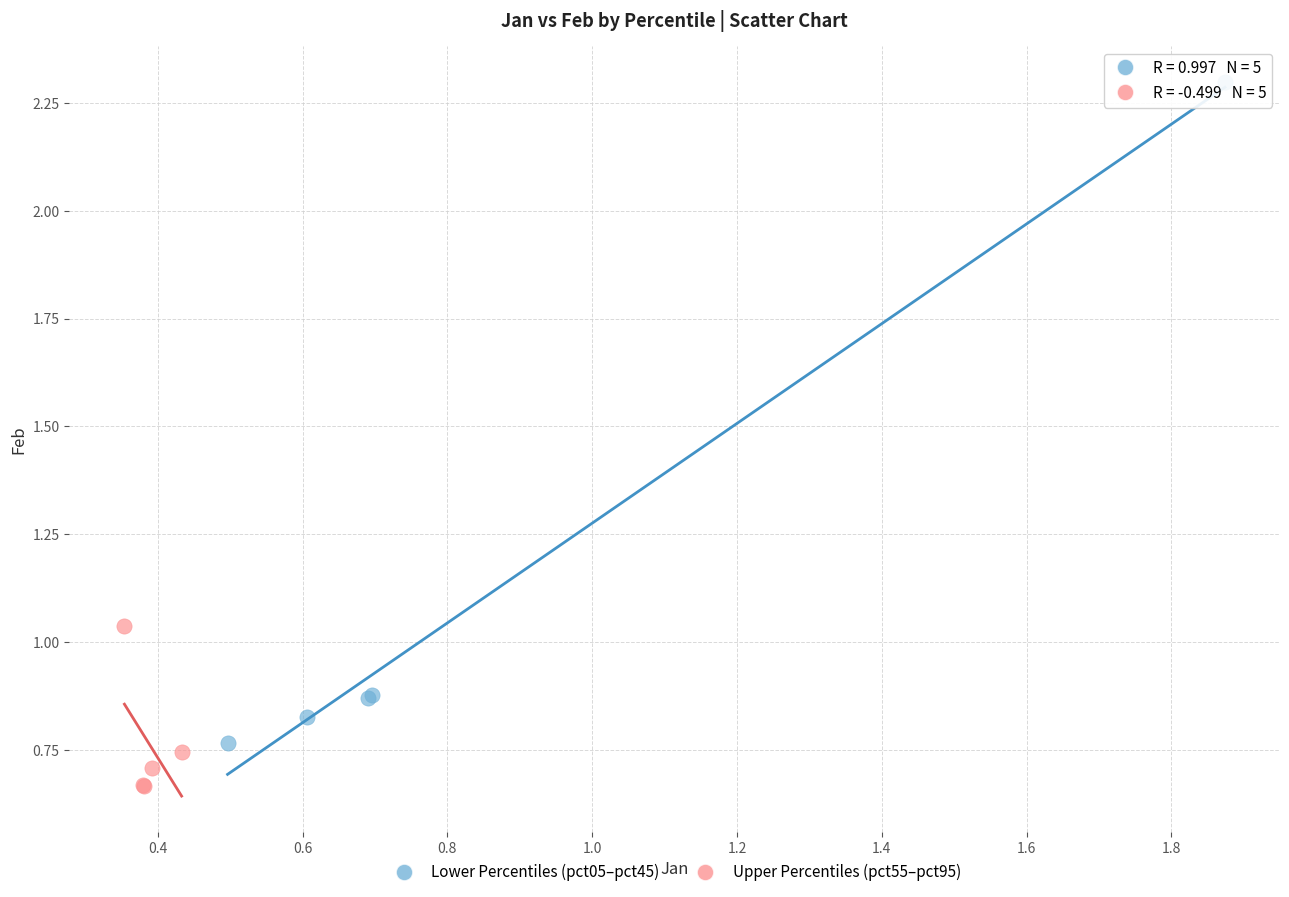

Which series reaches the maximum Y coordinate?

Lower Percentiles (pct05–pct45)